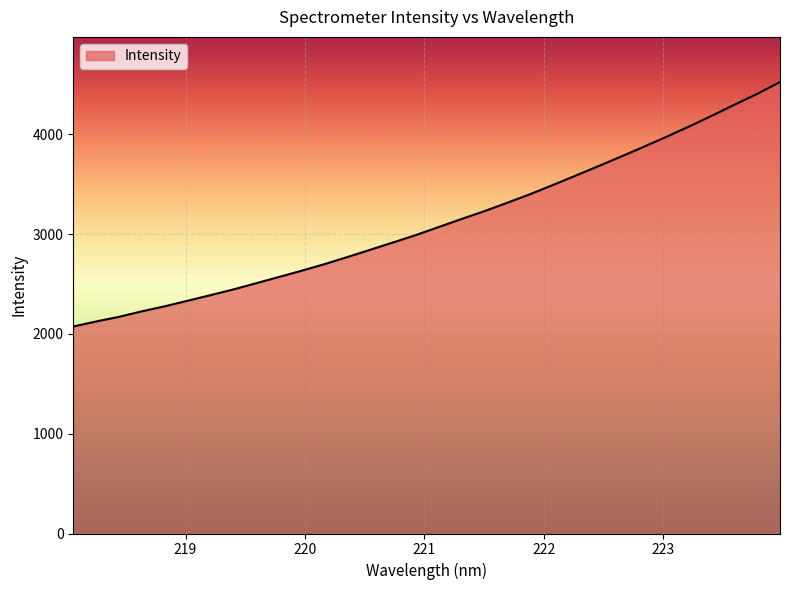

What is the minimum value shown in the chart?

2074.2